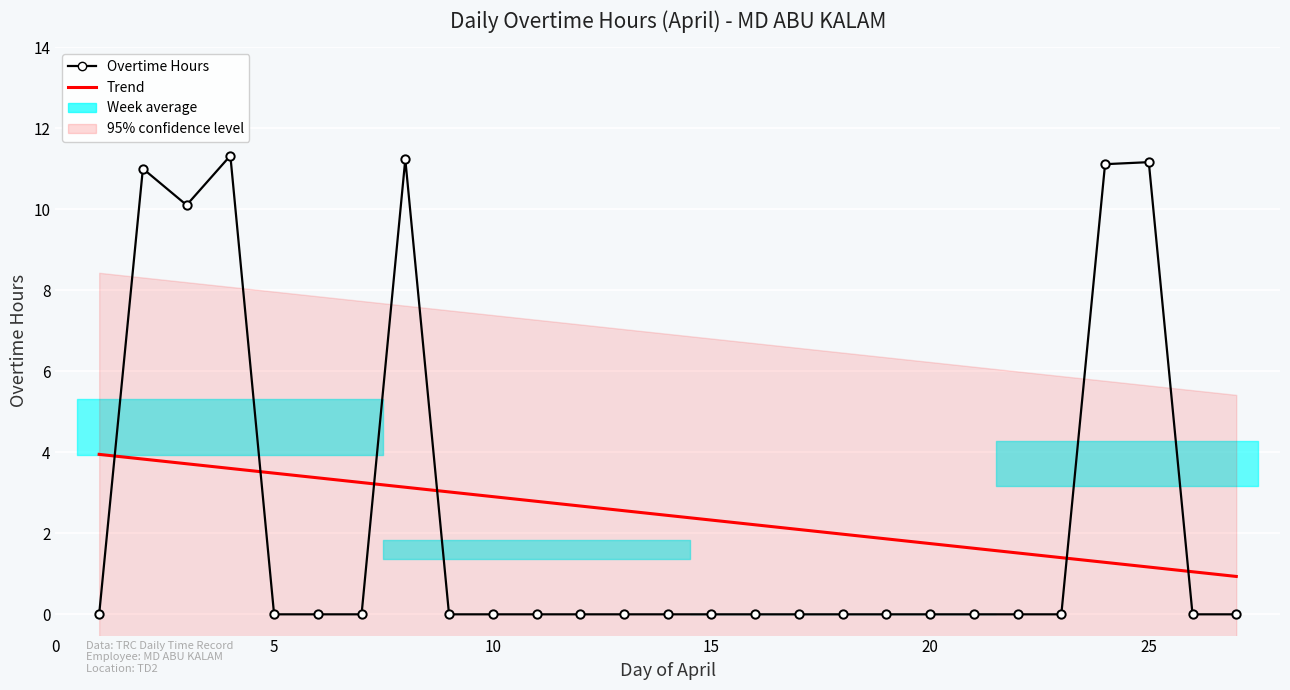

How many lines are shown in the chart?

2